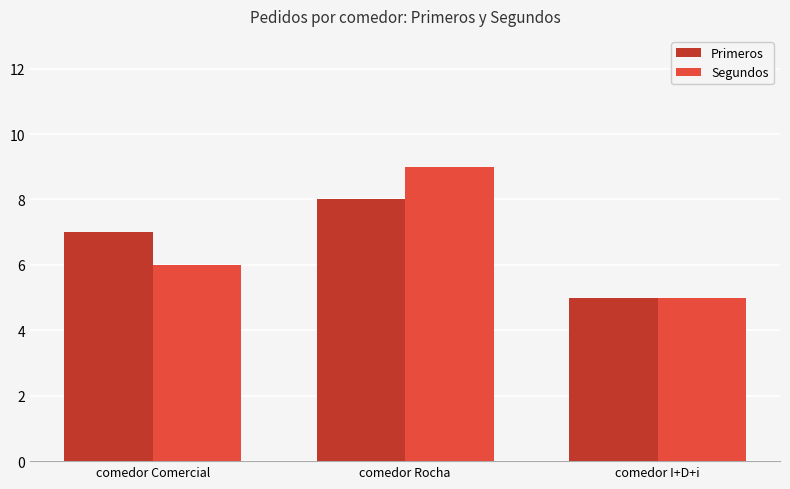

What is the sum of all Segundos values?

20